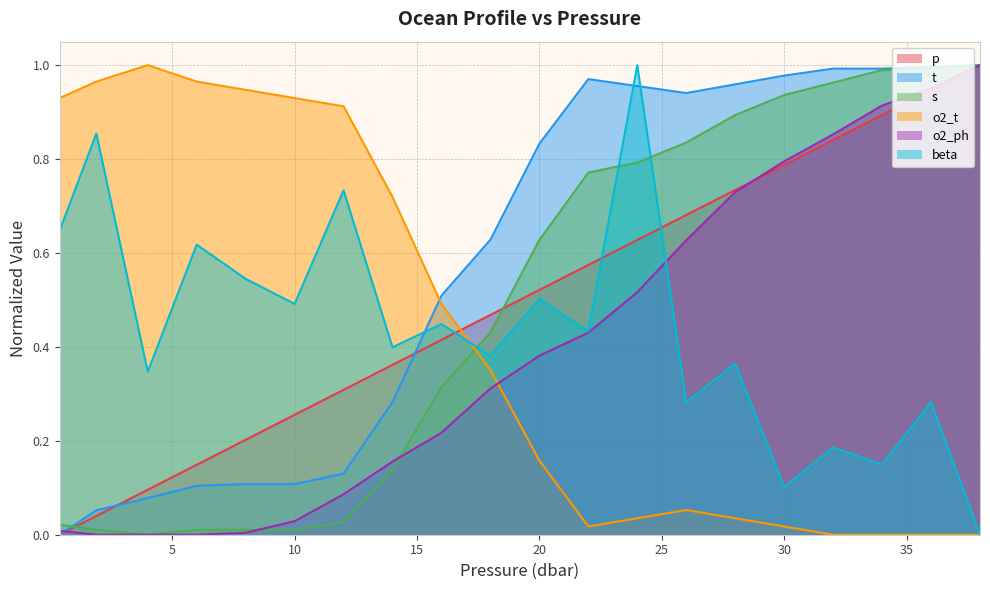

Between 10.0 and 24.0, which series saw the biggest shift?

o2_t